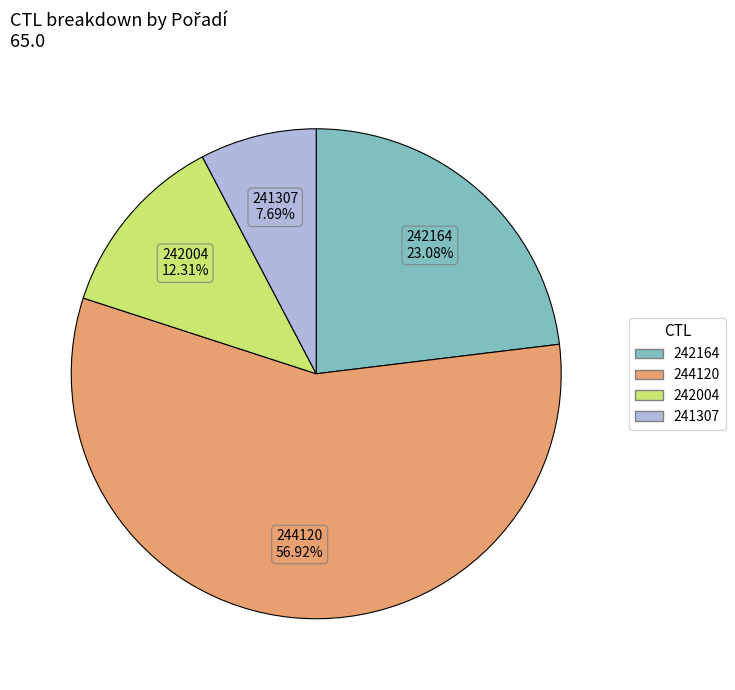

To the nearest percent, what is the combined percentage of 242004 and 241307?

20%